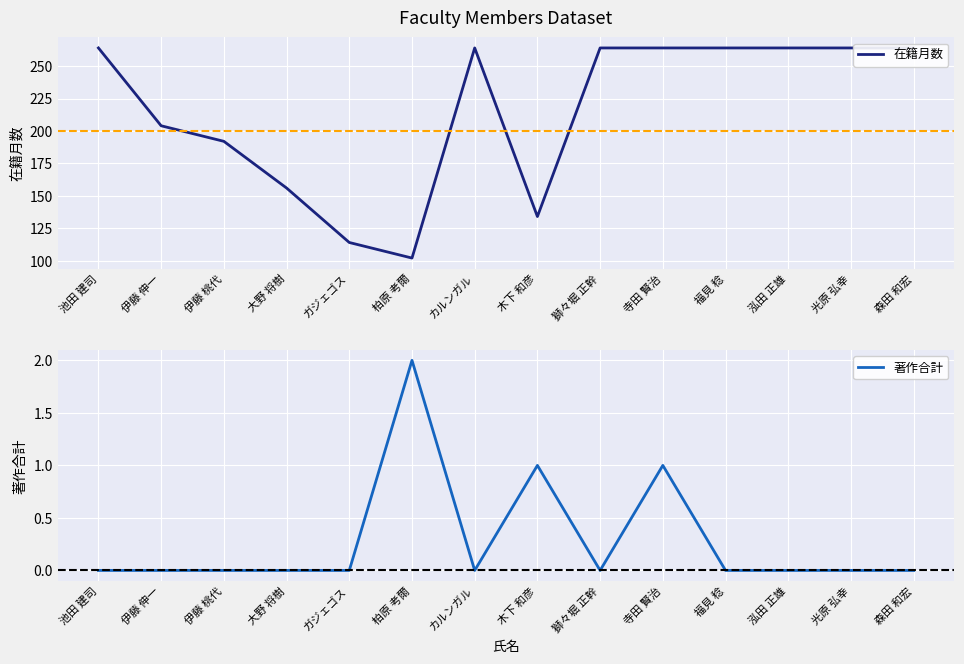

Rank the series by their average value, from lowest to highest.

著作合計, 在籍月数